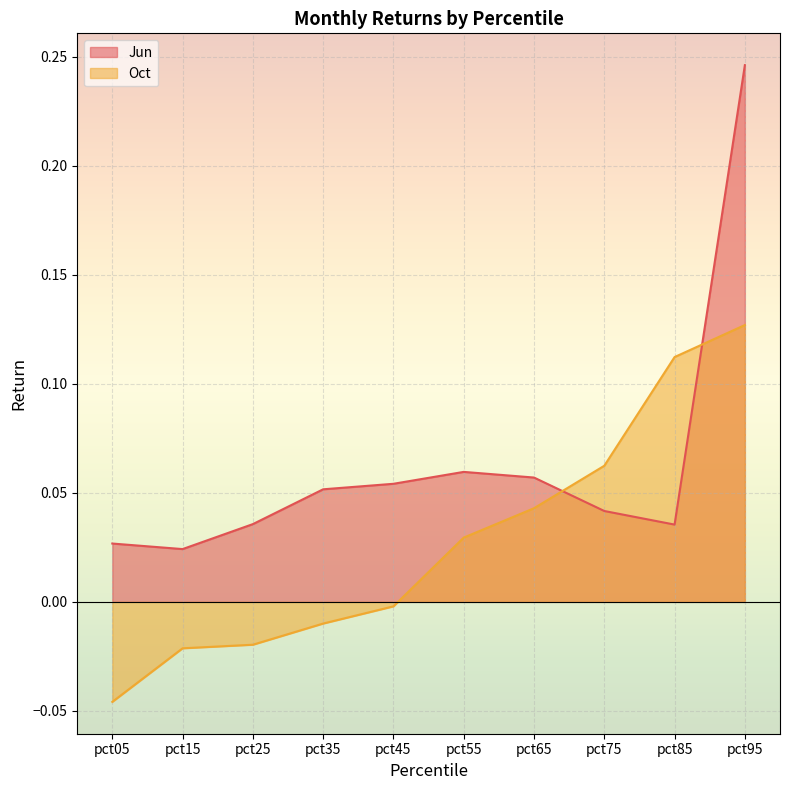

Reading left to right, transcribe all the data shown in this chart.

Jun: pct05=0.0	pct15=0.0	pct25=0.0	pct35=0.1	pct45=0.1	pct55=0.1	pct65=0.1	pct75=0.0	pct85=0.0	pct95=0.2
Oct: pct05=-0.0	pct15=-0.0	pct25=-0.0	pct35=-0.0	pct45=-0.0	pct55=0.0	pct65=0.0	pct75=0.1	pct85=0.1	pct95=0.1